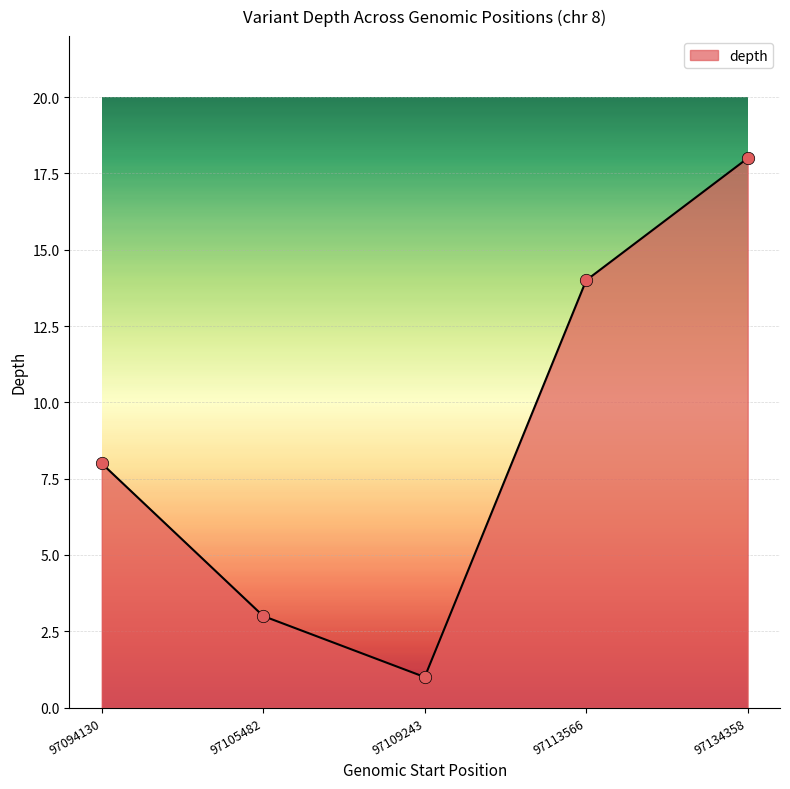

What is the change in value from 97109243 to 97134358?

+17